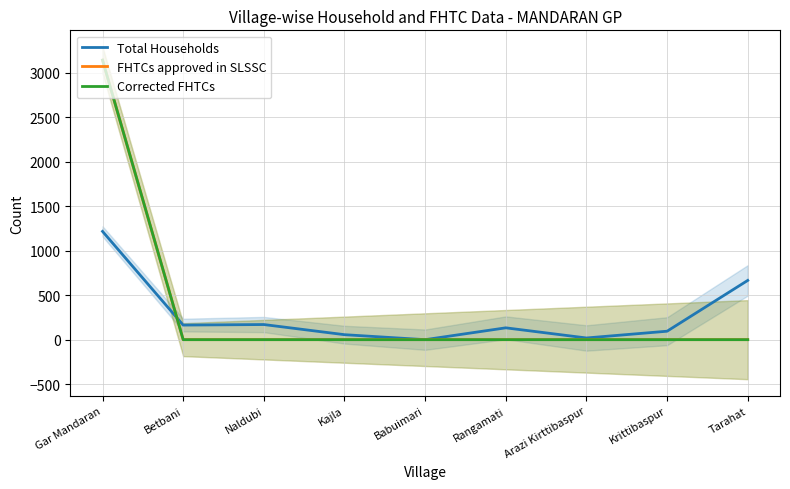

What position from the right is Babuimari?

5